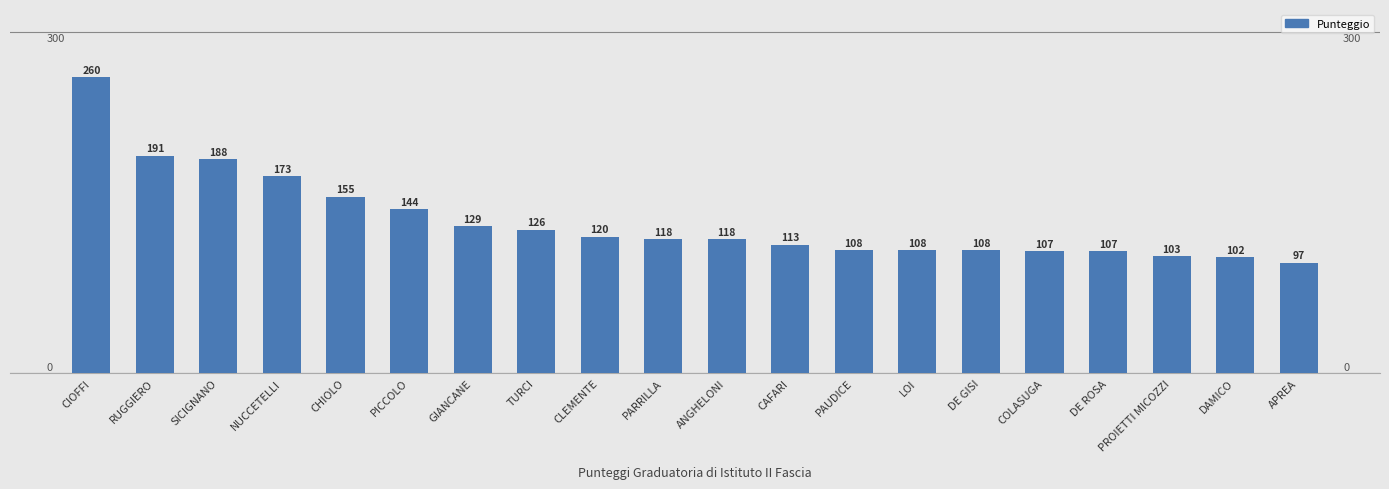

What is the maximum value shown in the chart?

260